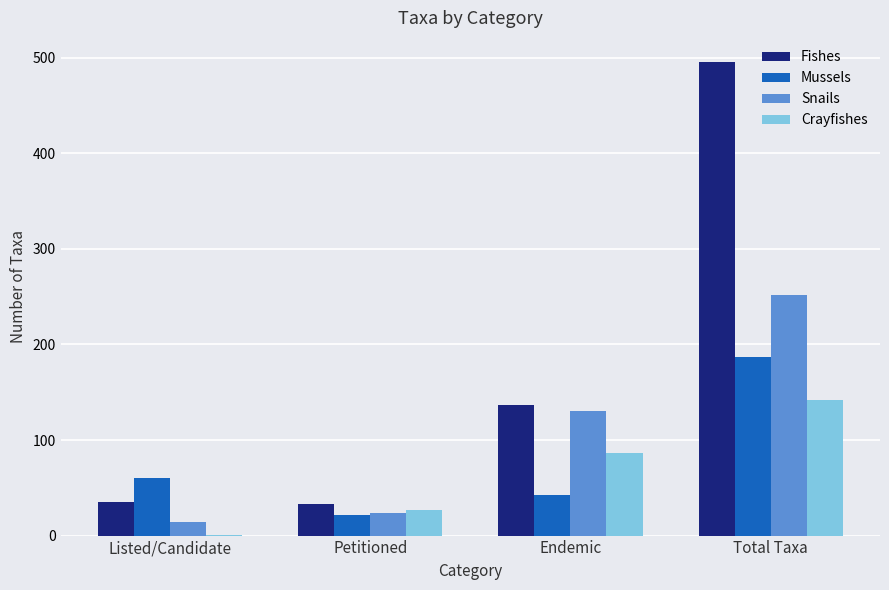

True or false: Crayfishes has a value of 27 at Petitioned.

True